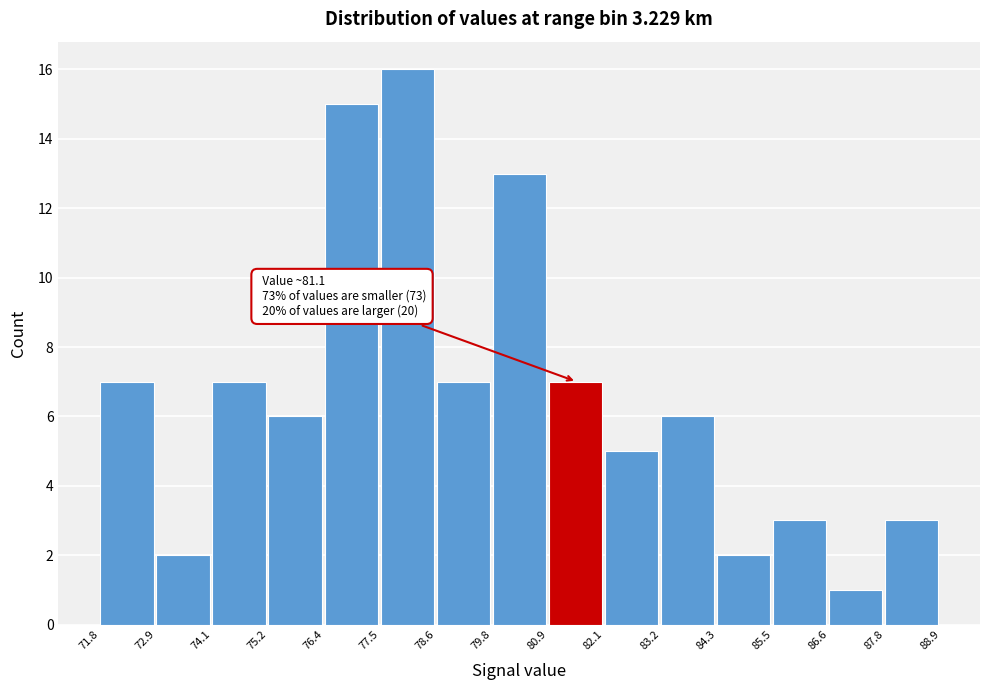

Which range on the x-axis has the tallest bar?

77.5 to 78.6